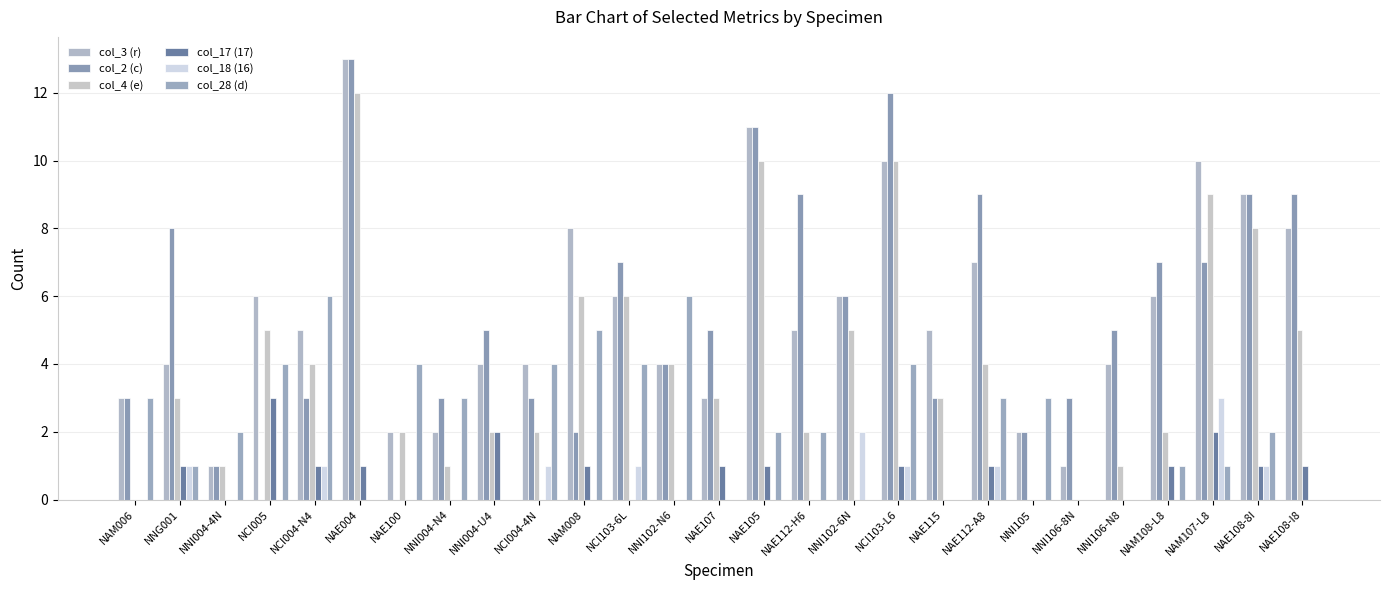

Reading left to right, extract all data points from this chart.

col_3 (r): NAM006=3	NNG001=4	NNI004-4N=1	NCI005=6	NCI004-N4=5	NAE004=13	NAE100=2	NNI004-N4=2	NNI004-U4=4	NCI004-4N=4	NAM008=8	NCI103-6L=6	NNI102-N6=4	NAE107=3	NAE105=11	NAE112-H6=5	NNI102-6N=6	NCI103-L6=10	NAE115=5	NAE112-A8=7	NNI105=2	NNI106-8N=1	NNI106-N8=4	NAM108-L8=6	NAM107-L8=10	NAE108-8I=9	NAE108-I8=8
col_2 (c): NAM006=3	NNG001=8	NNI004-4N=1	NCI005=0	NCI004-N4=3	NAE004=13	NAE100=0	NNI004-N4=3	NNI004-U4=5	NCI004-4N=3	NAM008=2	NCI103-6L=7	NNI102-N6=4	NAE107=5	NAE105=11	NAE112-H6=9	NNI102-6N=6	NCI103-L6=12	NAE115=3	NAE112-A8=9	NNI105=2	NNI106-8N=3	NNI106-N8=5	NAM108-L8=7	NAM107-L8=7	NAE108-8I=9	NAE108-I8=9
col_4 (e): NAM006=0	NNG001=3	NNI004-4N=1	NCI005=5	NCI004-N4=4	NAE004=12	NAE100=2	NNI004-N4=1	NNI004-U4=2	NCI004-4N=2	NAM008=6	NCI103-6L=6	NNI102-N6=4	NAE107=3	NAE105=10	NAE112-H6=2	NNI102-6N=5	NCI103-L6=10	NAE115=3	NAE112-A8=4	NNI105=0	NNI106-8N=0	NNI106-N8=1	NAM108-L8=2	NAM107-L8=9	NAE108-8I=8	NAE108-I8=5
col_17 (17): NAM006=0	NNG001=1	NNI004-4N=0	NCI005=3	NCI004-N4=1	NAE004=1	NAE100=0	NNI004-N4=0	NNI004-U4=2	NCI004-4N=0	NAM008=1	NCI103-6L=0	NNI102-N6=0	NAE107=1	NAE105=1	NAE112-H6=0	NNI102-6N=0	NCI103-L6=1	NAE115=0	NAE112-A8=1	NNI105=0	NNI106-8N=0	NNI106-N8=0	NAM108-L8=1	NAM107-L8=2	NAE108-8I=1	NAE108-I8=1
col_18 (16): NAM006=0	NNG001=1	NNI004-4N=0	NCI005=0	NCI004-N4=1	NAE004=0	NAE100=0	NNI004-N4=0	NNI004-U4=0	NCI004-4N=1	NAM008=0	NCI103-6L=1	NNI102-N6=0	NAE107=0	NAE105=0	NAE112-H6=0	NNI102-6N=2	NCI103-L6=1	NAE115=0	NAE112-A8=1	NNI105=0	NNI106-8N=0	NNI106-N8=0	NAM108-L8=0	NAM107-L8=3	NAE108-8I=1	NAE108-I8=0
col_28 (d): NAM006=3	NNG001=1	NNI004-4N=2	NCI005=4	NCI004-N4=6	NAE004=0	NAE100=4	NNI004-N4=3	NNI004-U4=0	NCI004-4N=4	NAM008=5	NCI103-6L=4	NNI102-N6=6	NAE107=0	NAE105=2	NAE112-H6=2	NNI102-6N=0	NCI103-L6=4	NAE115=0	NAE112-A8=3	NNI105=3	NNI106-8N=0	NNI106-N8=0	NAM108-L8=1	NAM107-L8=1	NAE108-8I=2	NAE108-I8=0